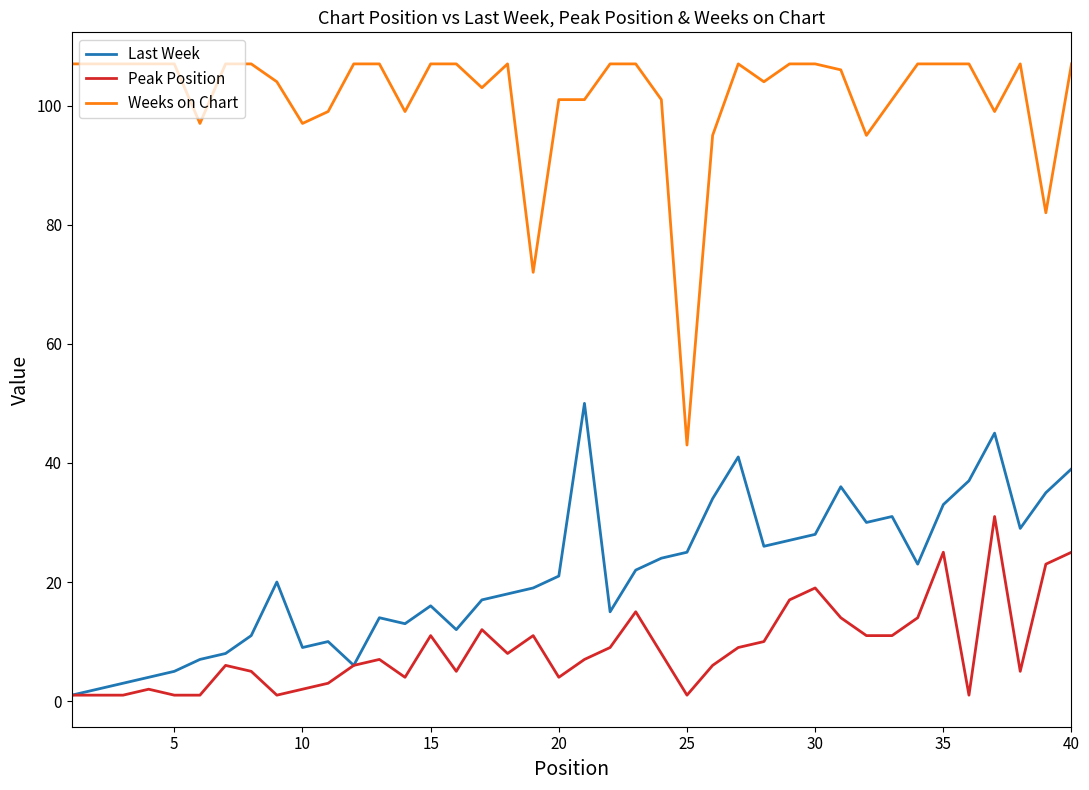

True or false: Weeks on Chart and Last Week cross at least once.

False